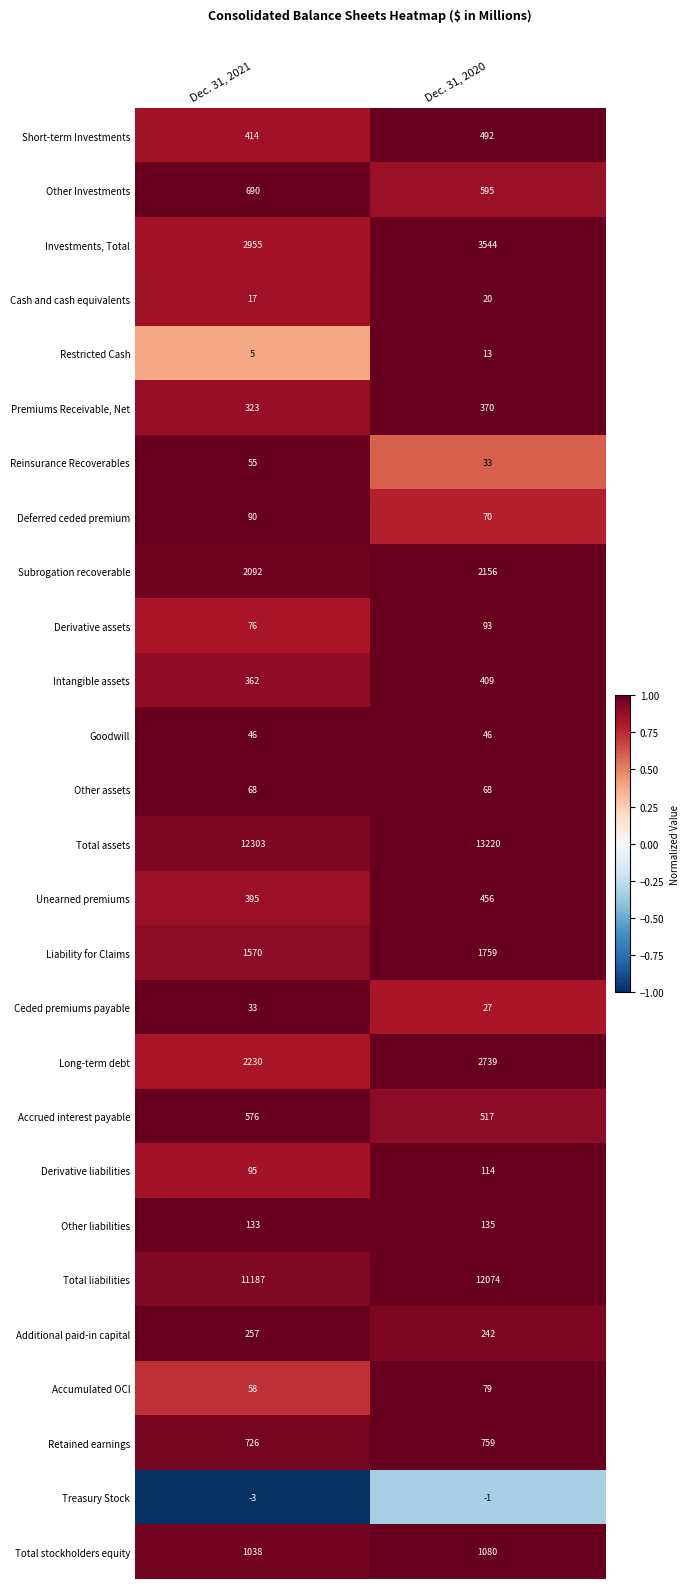

The value of Liability for Claims at Dec. 31, 2020 is 902. True or false?

False